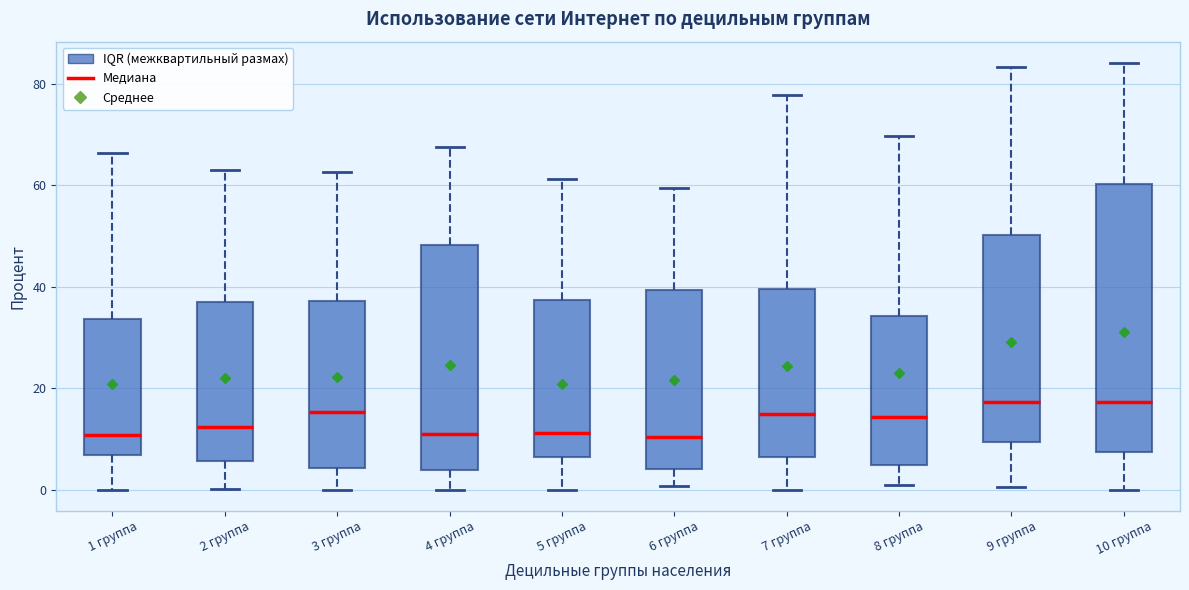

Reading left to right, read every box against the y-axis: the position of its median line, the range the box covers, and the ends of its whiskers. The values are not printed on the chart, so give them approximately, as read against the axis.

1 группа: median 10, box 6 to 34, whiskers 0 to 66
2 группа: median 12, box 6 to 36, whiskers 0 to 64
3 группа: median 16, box 4 to 38, whiskers 0 to 62
4 группа: median 10, box 4 to 48, whiskers 0 to 68
5 группа: median 12, box 6 to 38, whiskers 0 to 62
6 группа: median 10, box 4 to 40, whiskers 0 to 60
7 группа: median 14, box 6 to 40, whiskers 0 to 78
8 группа: median 14, box 4 to 34, whiskers 0 to 70
9 группа: median 18, box 10 to 50, whiskers 0 to 84
10 группа: median 18, box 8 to 60, whiskers 0 to 84